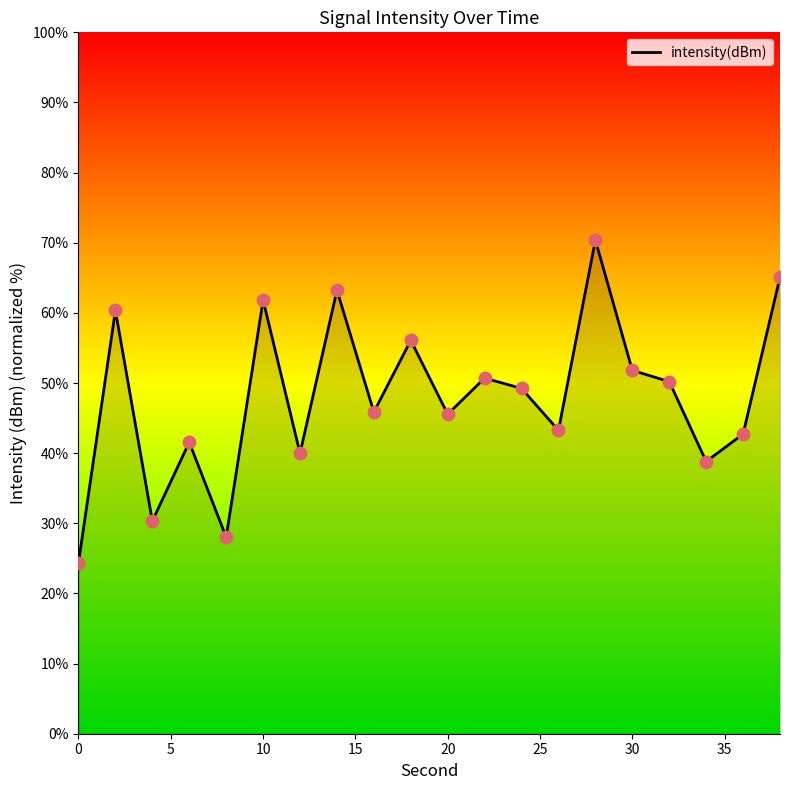

What is the difference between the maximum and minimum values?

46.0